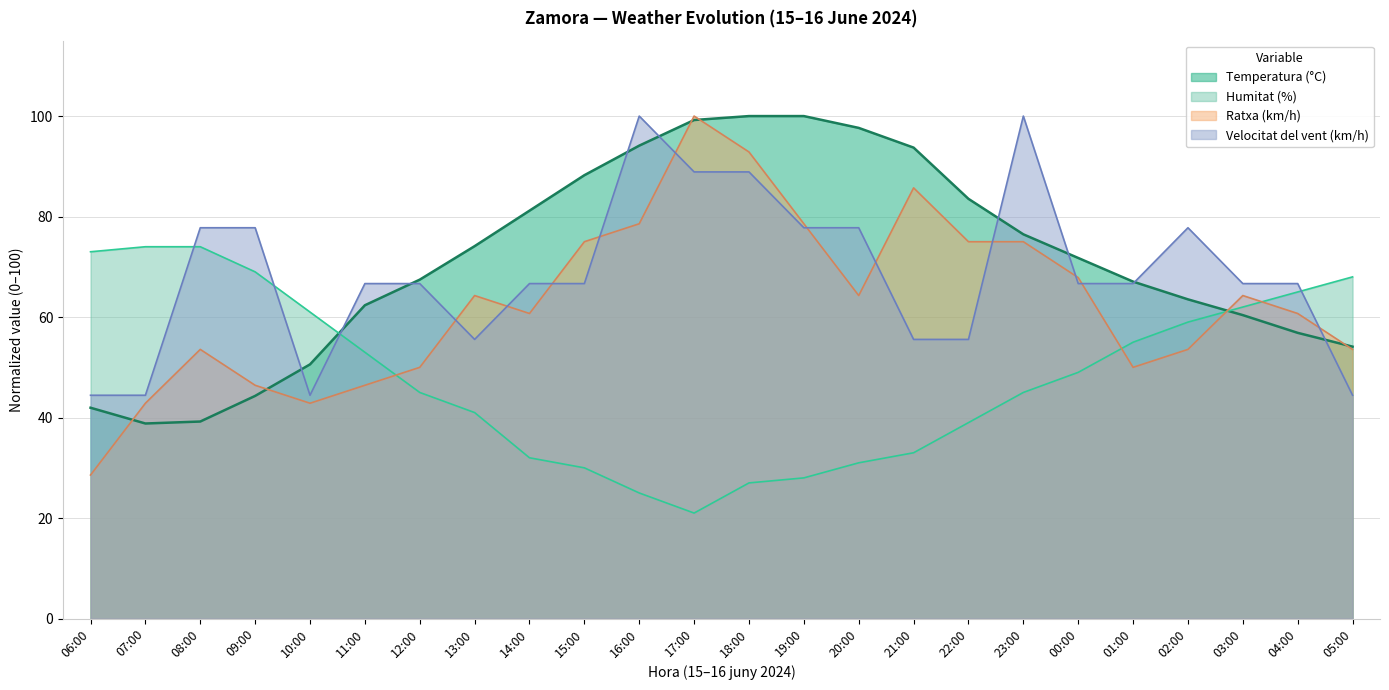

What are all the series names shown in the legend?

Temperatura (°C), Humitat (%), Ratxa (km/h), Velocitat del vent (km/h)